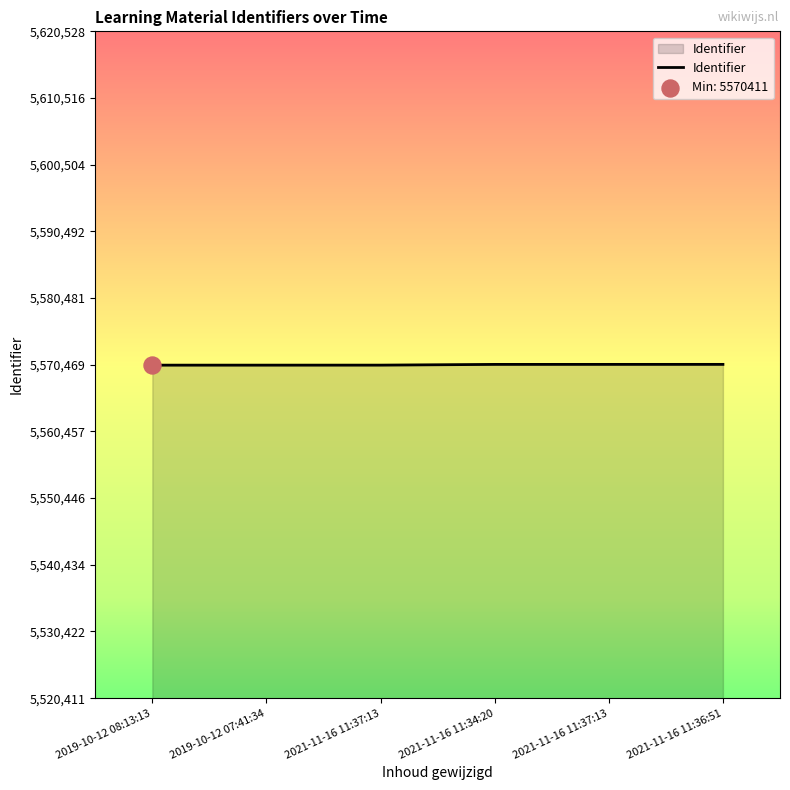

What is the change in value from 2021-11-16 11:37:13 to 2021-11-16 11:34:20?

+110